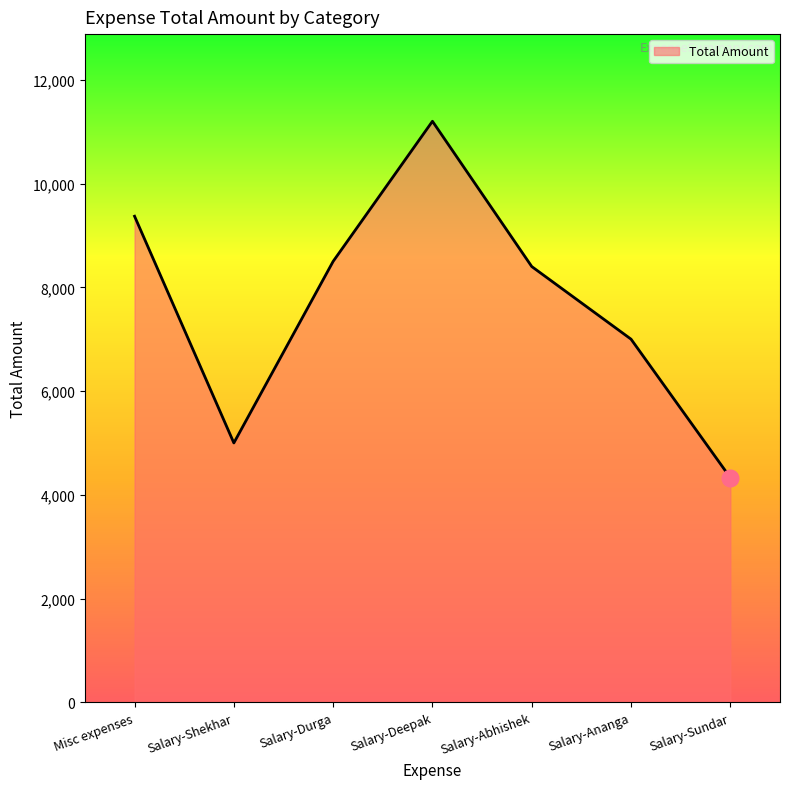

What is the smallest value displayed?

4330